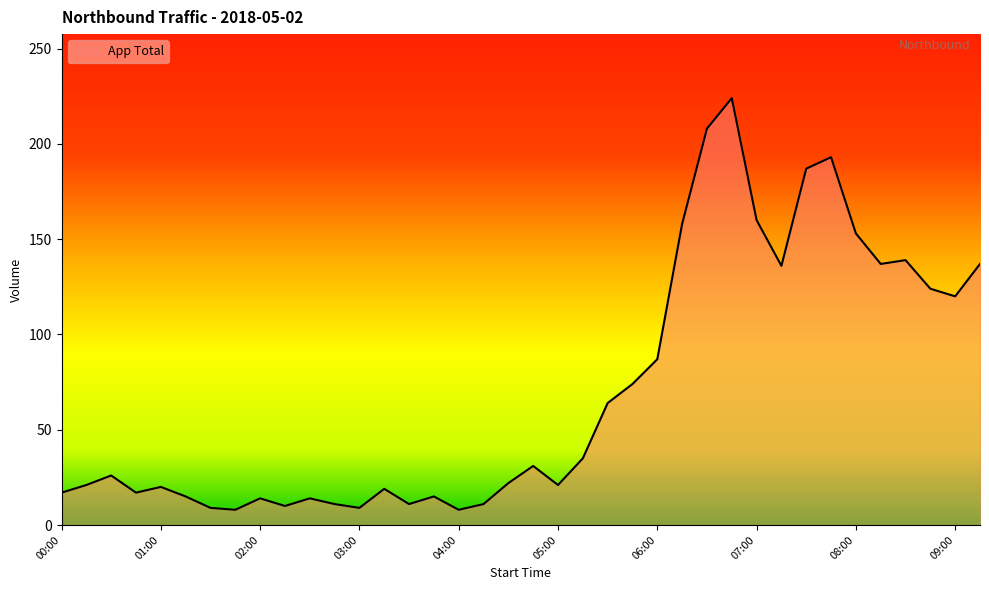

What is the difference between the maximum and minimum values?

216